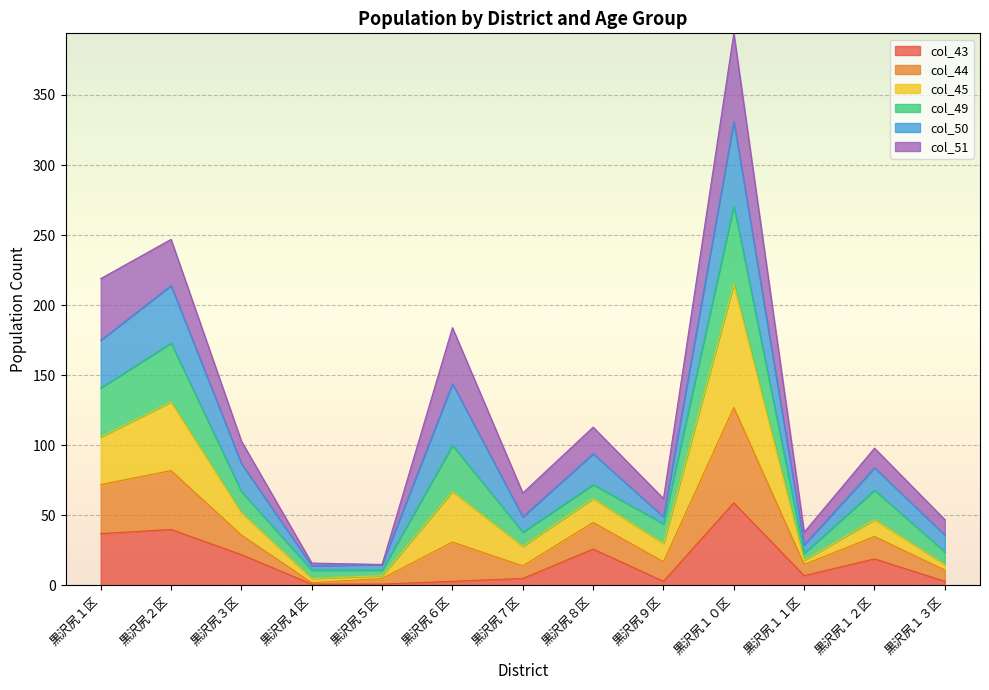

Which category has the highest value in the col_43 series?

黒沢尻１０区